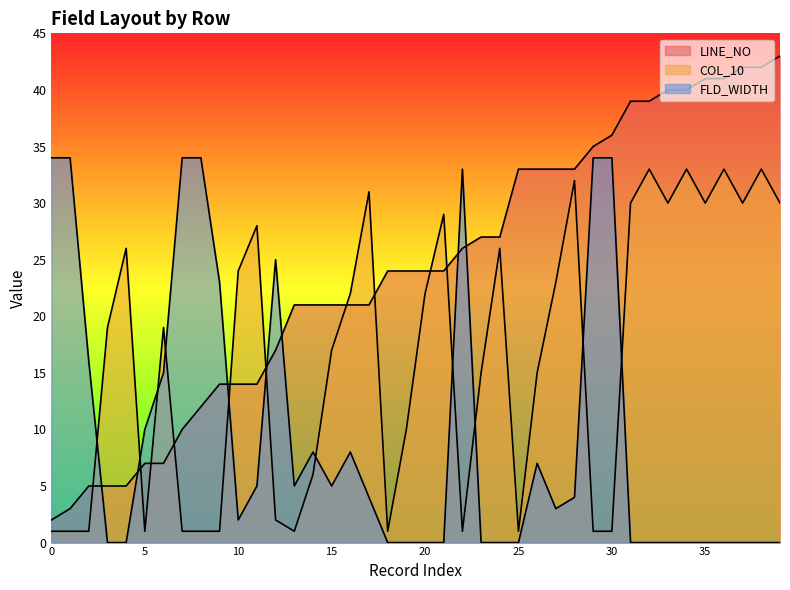

How many categories are shown in the chart?

40